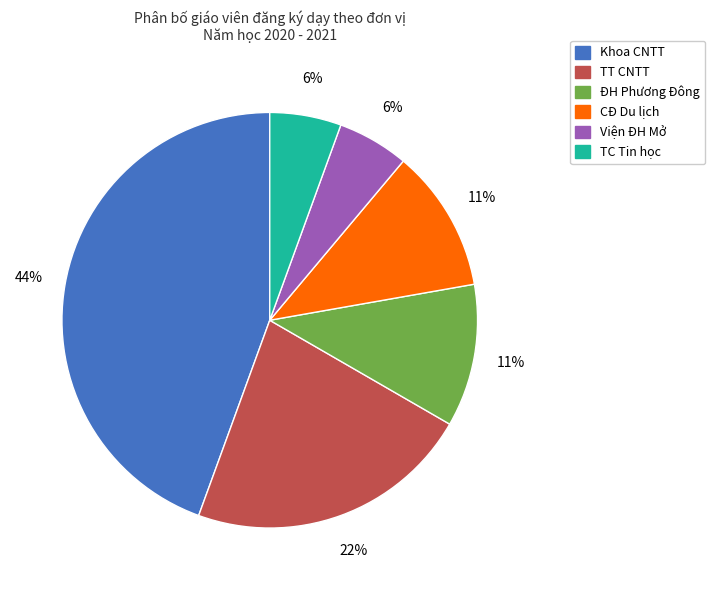

True or false: TC Tin học accounts for 20% of the total.

False